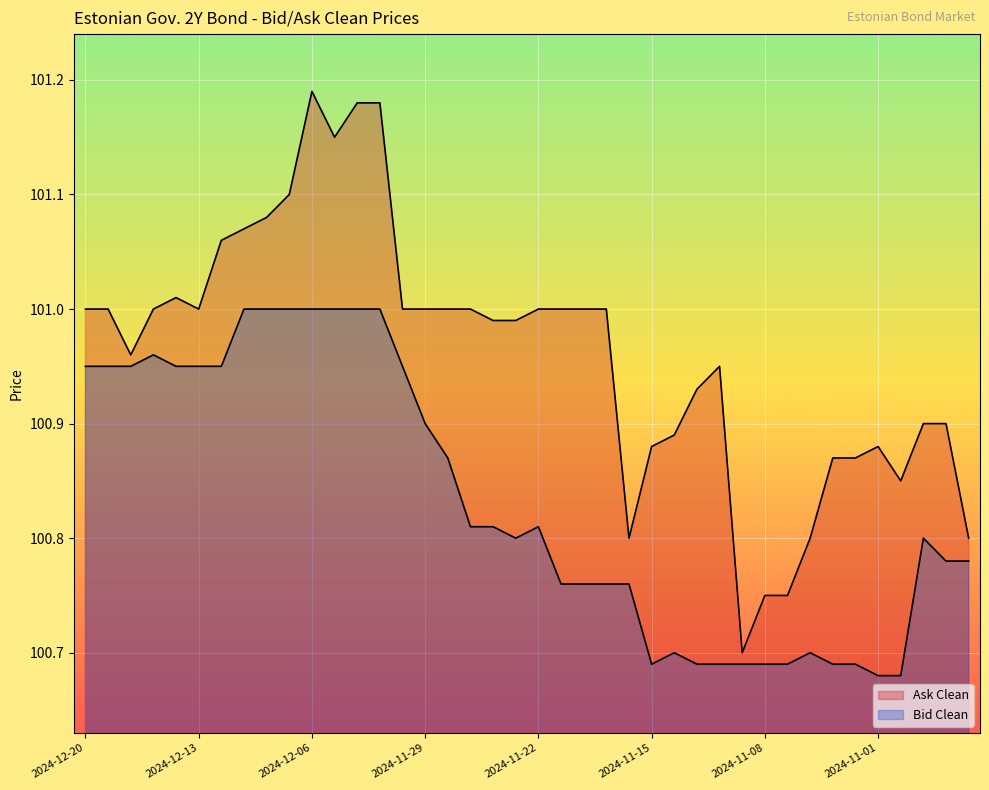

Which series has the largest range (max minus min)?

Ask Clean